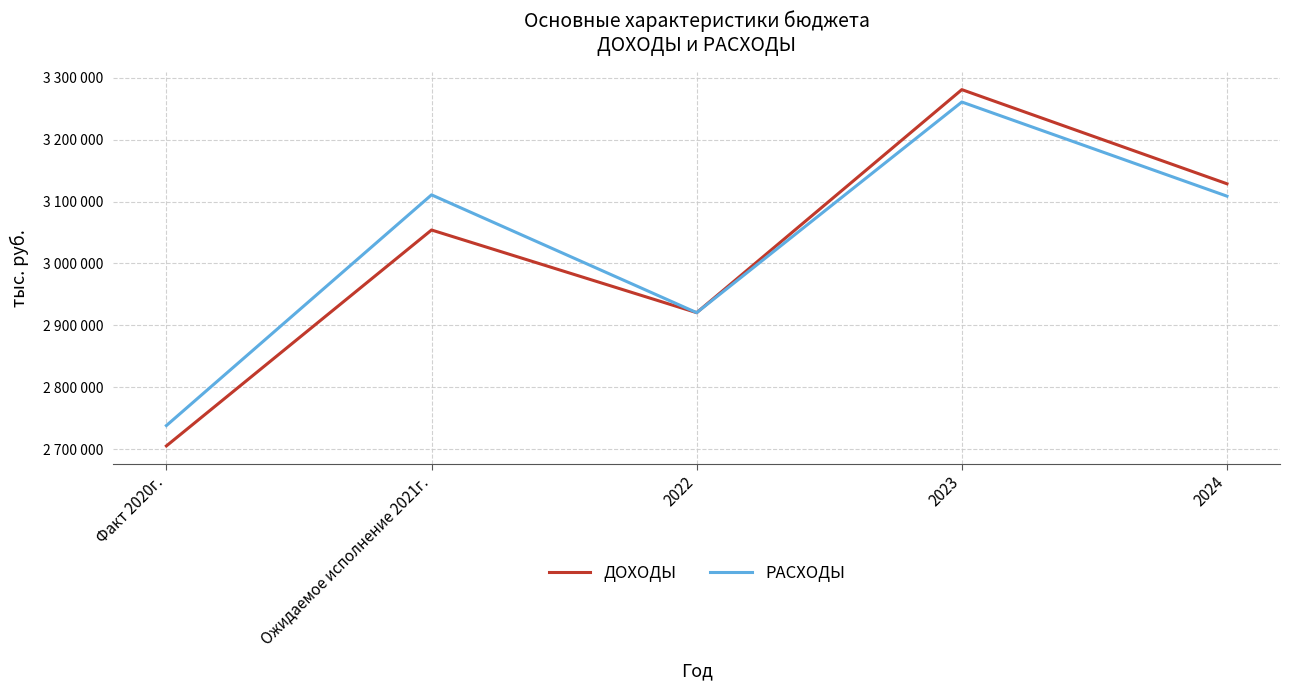

Which series has the largest range (max minus min)?

ДОХОДЫ